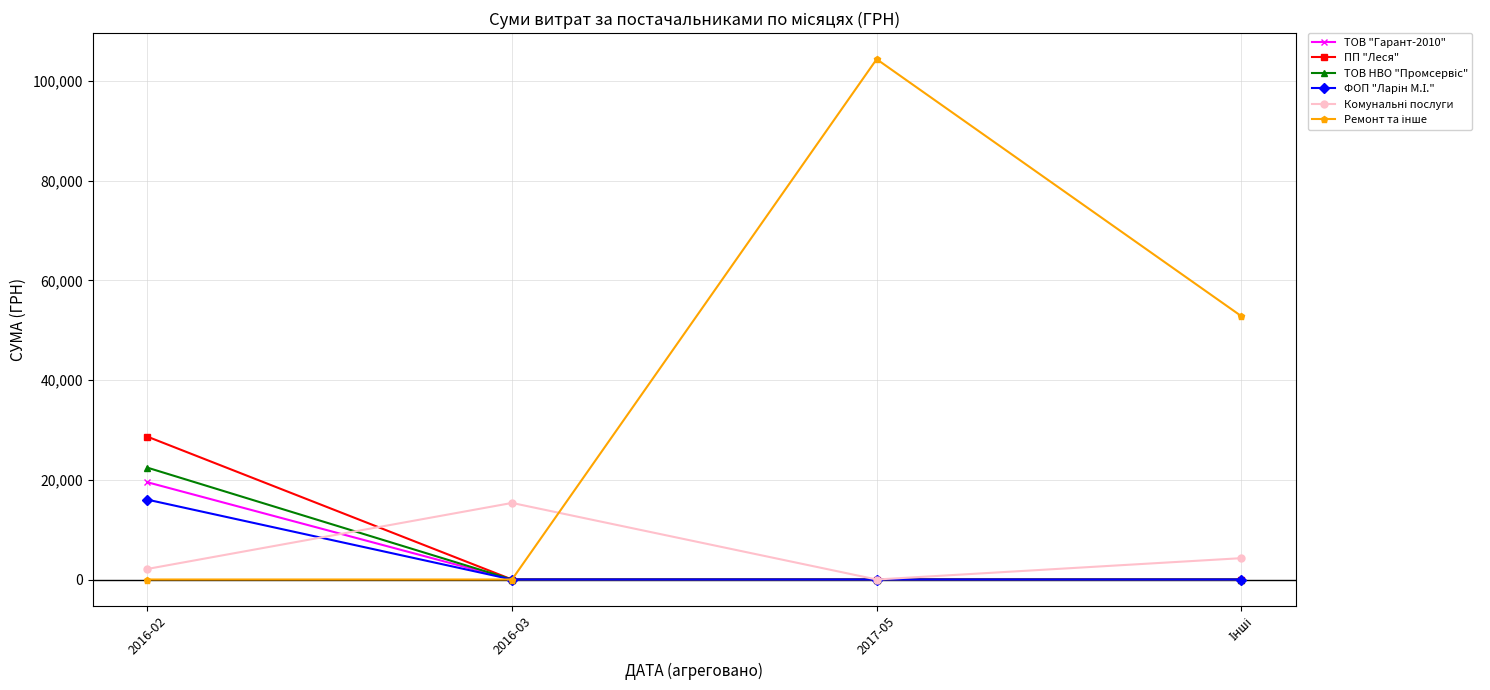

At which category is the sum across all series the highest?

2017-05